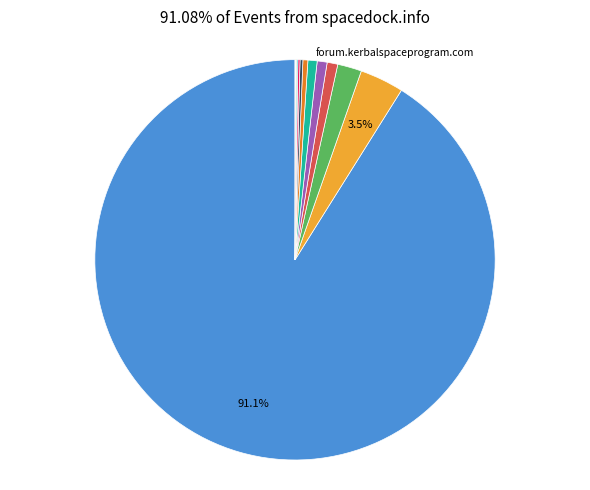

Does any single category account for the majority?

Yes